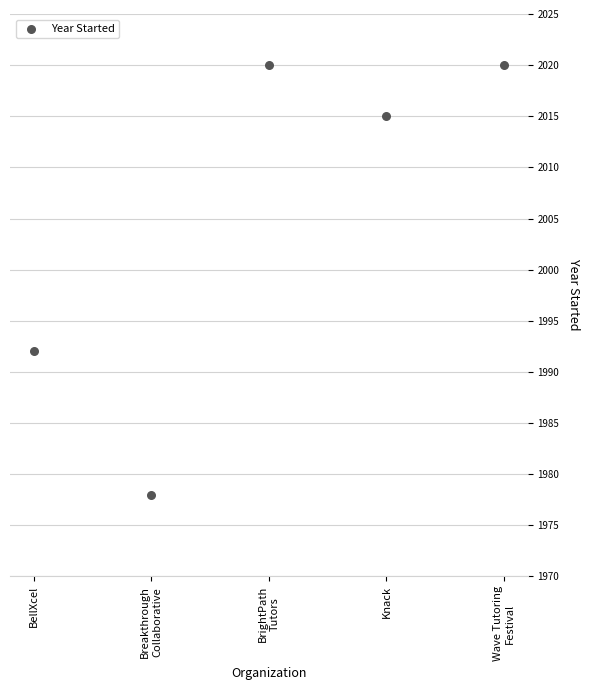

What Y value in the scatter plot is closest to 1999?

1992